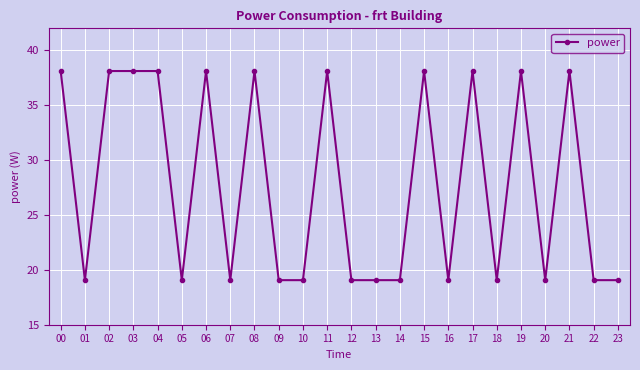

What is the value of the 8th point from the left?

19.1